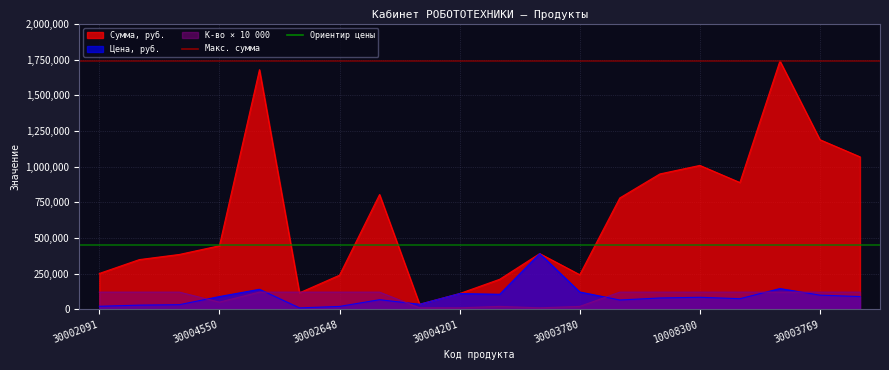

At which label is Сумма, руб. closest to 887500?

30001935